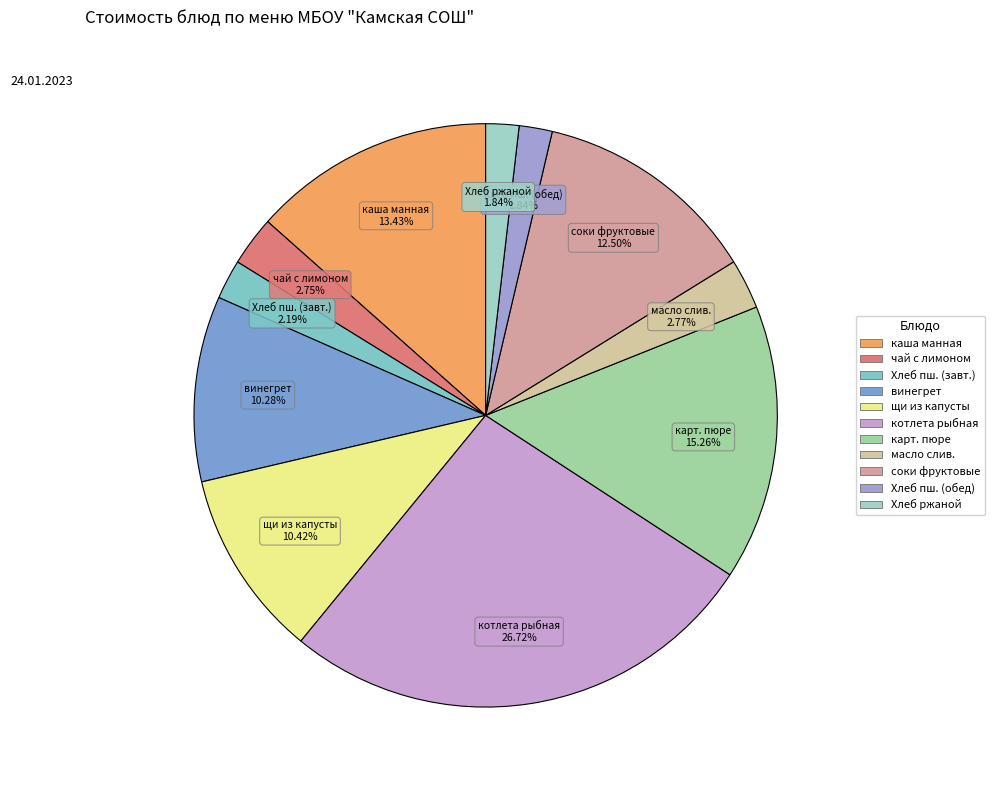

Which slice is the largest?

котлета рыбная